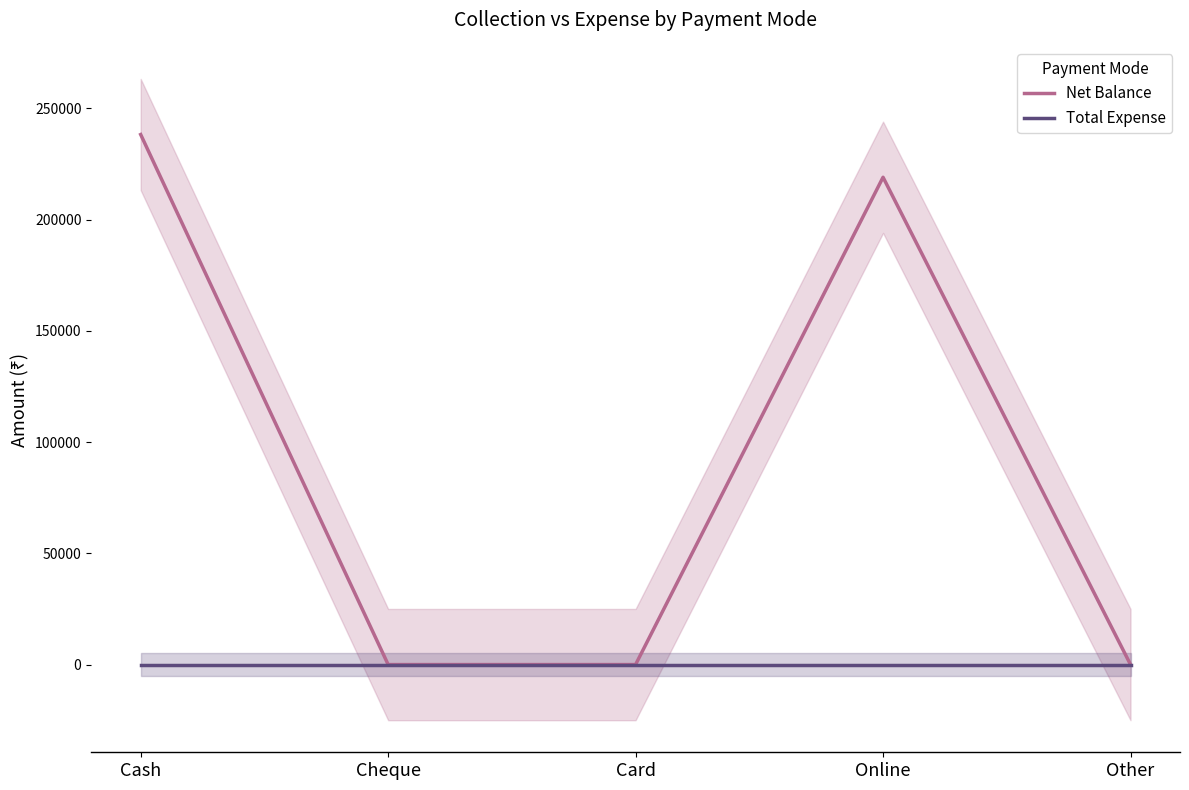

How many distinct data groups are displayed?

2